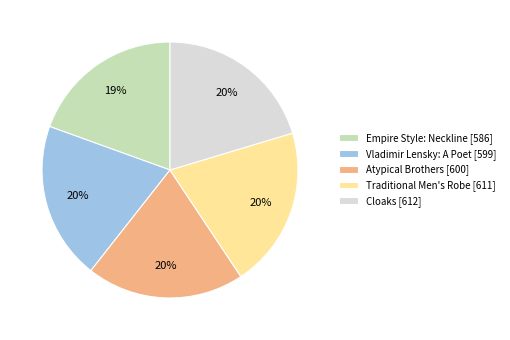

Approximately how many times larger is the value at Cloaks [612] compared to Traditional Men's Robe [611]?

1.0